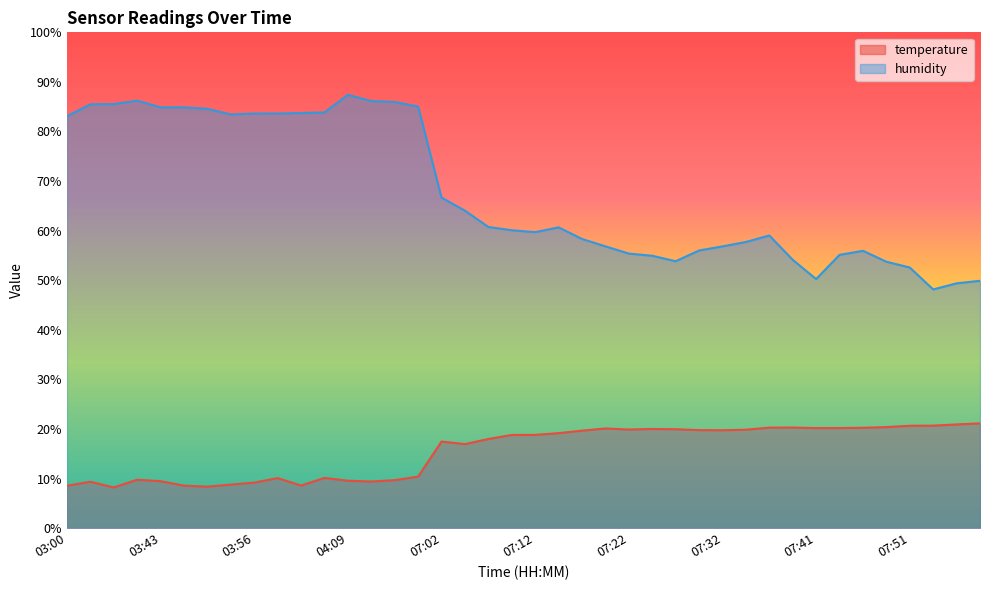

What is the maximum value for humidity?

87.4